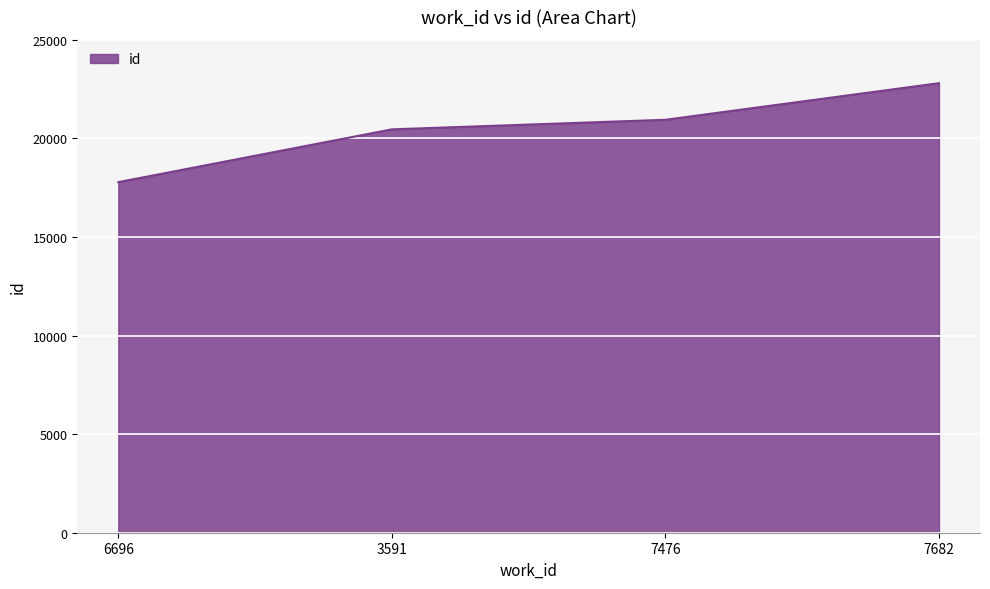

Does the chart display data point markers on the line(s)?

No